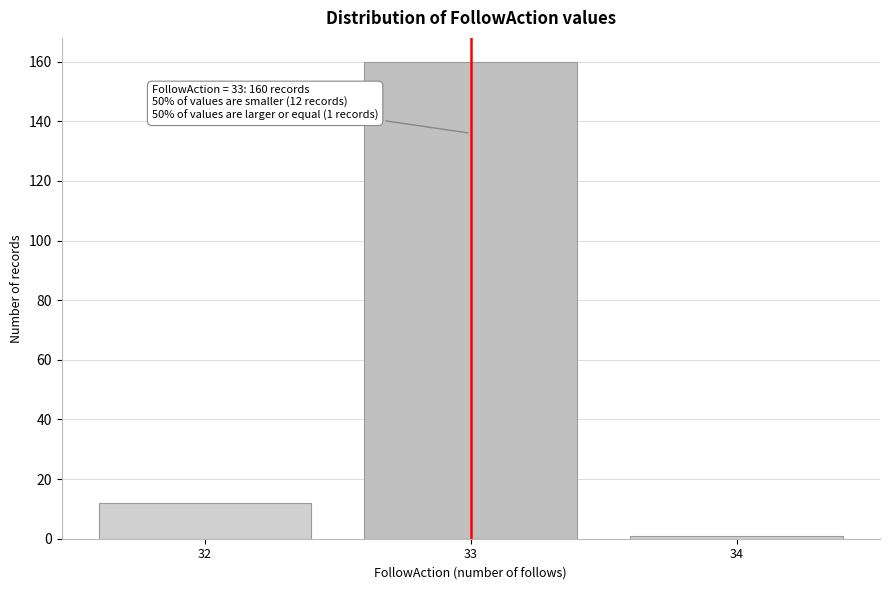

Reading left to right, transcribe all the data shown in this chart.

32=12	33=160	34=1